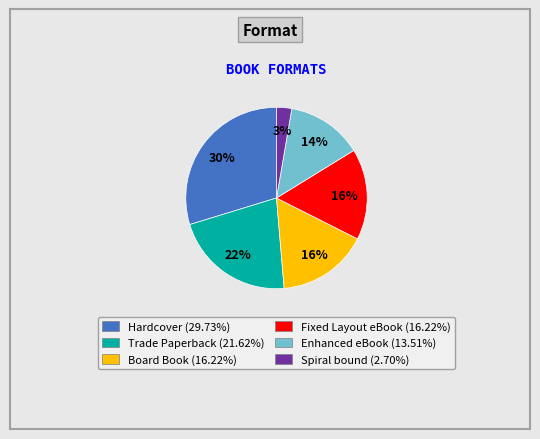

To the nearest percent, what is the difference between the largest and smallest slice percentages?

27%